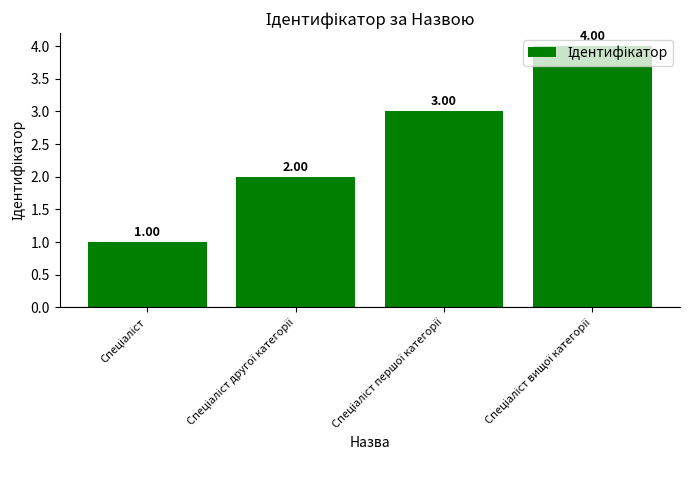

Count the number of data series in this chart.

1